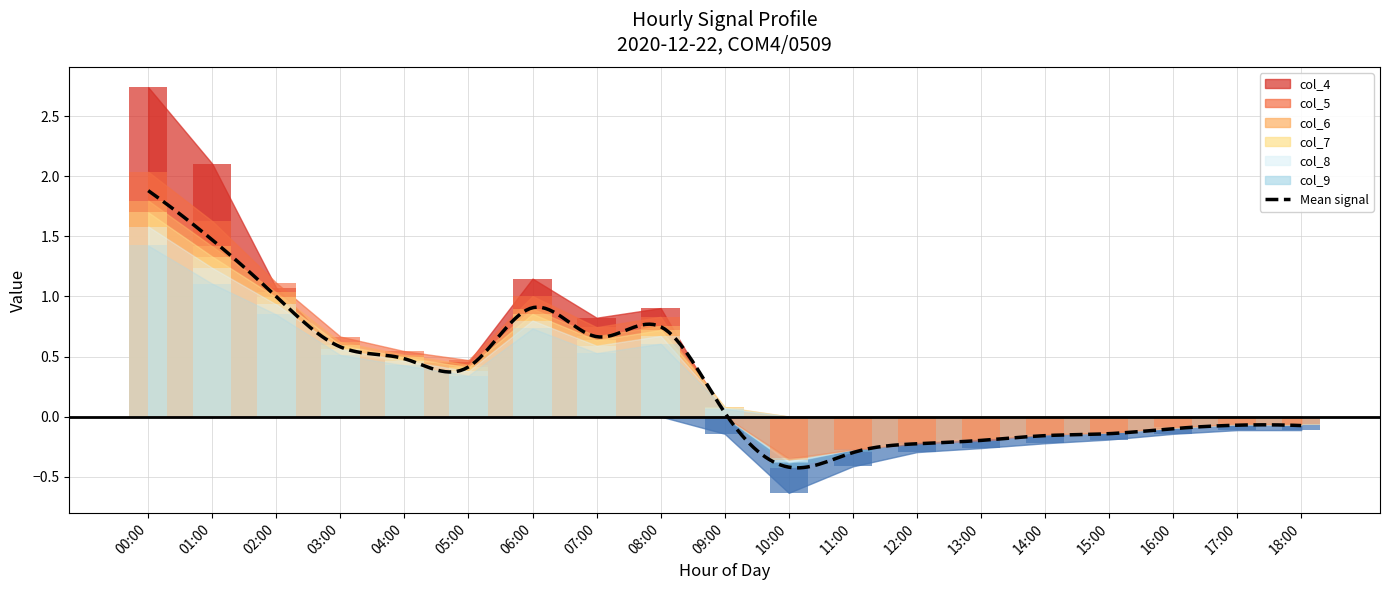

What is the total value across all series at 14:00?

-1.0